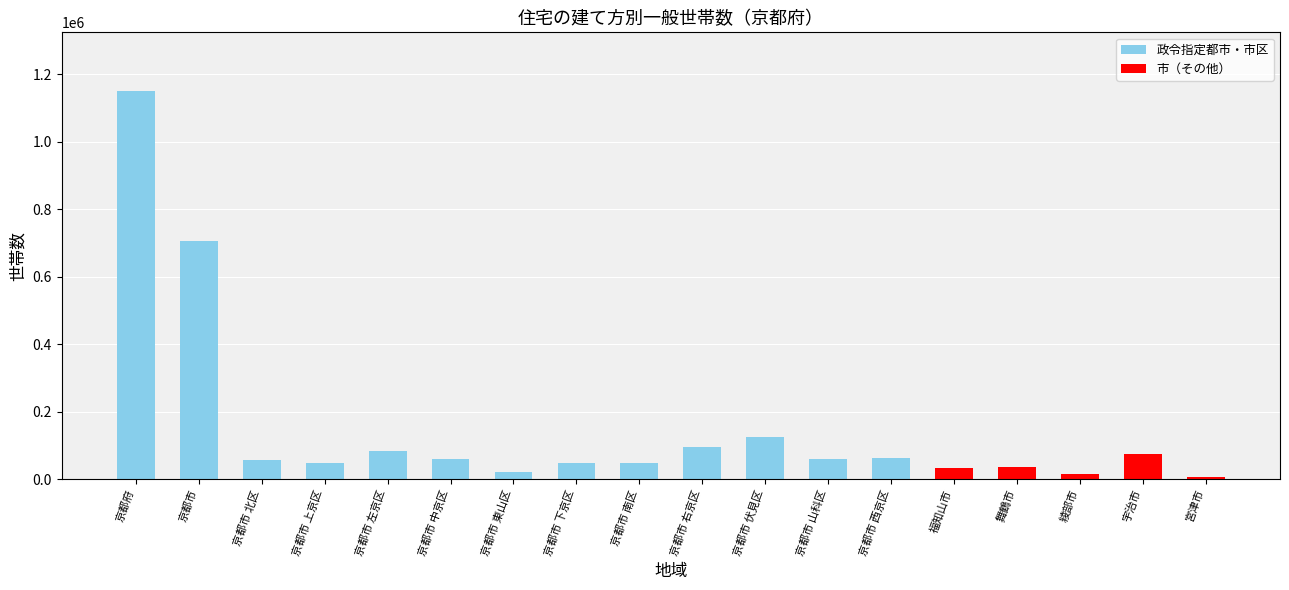

True or false: the data shows 705142 at 京都市.

True